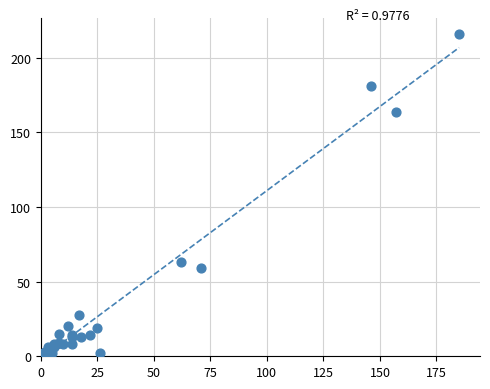

What Y value in the scatter plot is closest to 108?

63